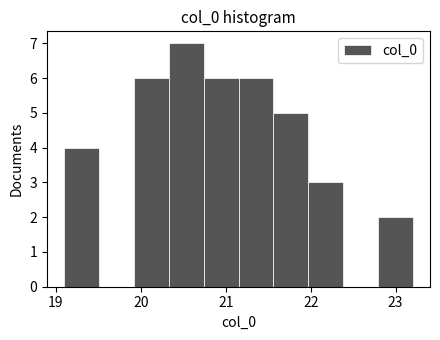

Which range on the x-axis has the tallest bar?

20.33 to 20.74